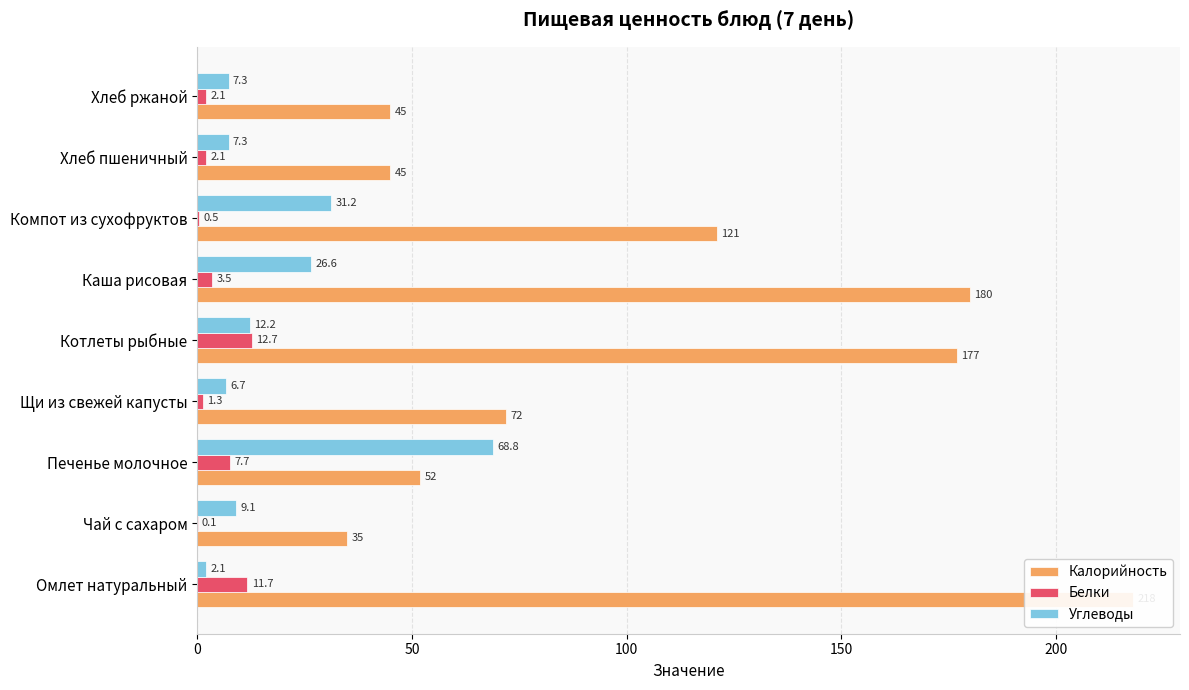

What are all the series names shown in the legend?

Калорийность, Белки, Углеводы